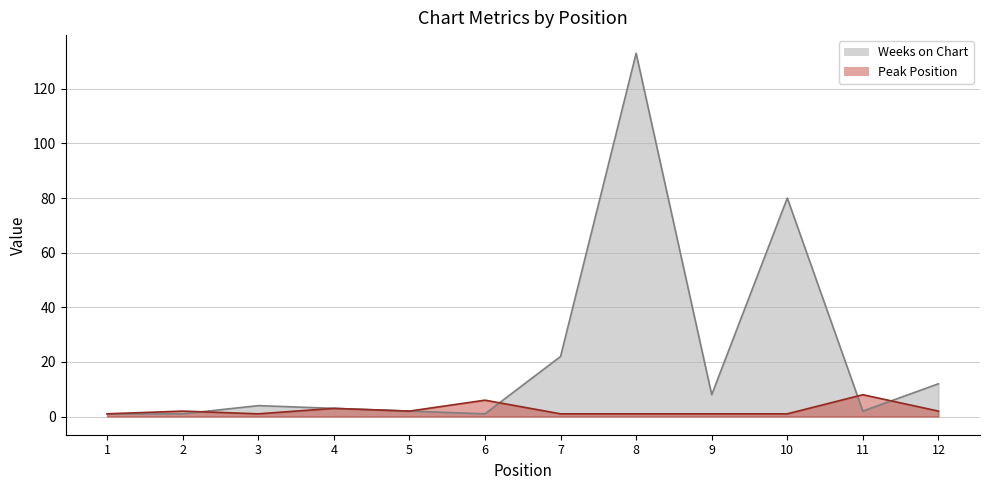

What are all the series names shown in the legend?

Weeks on Chart, Peak Position